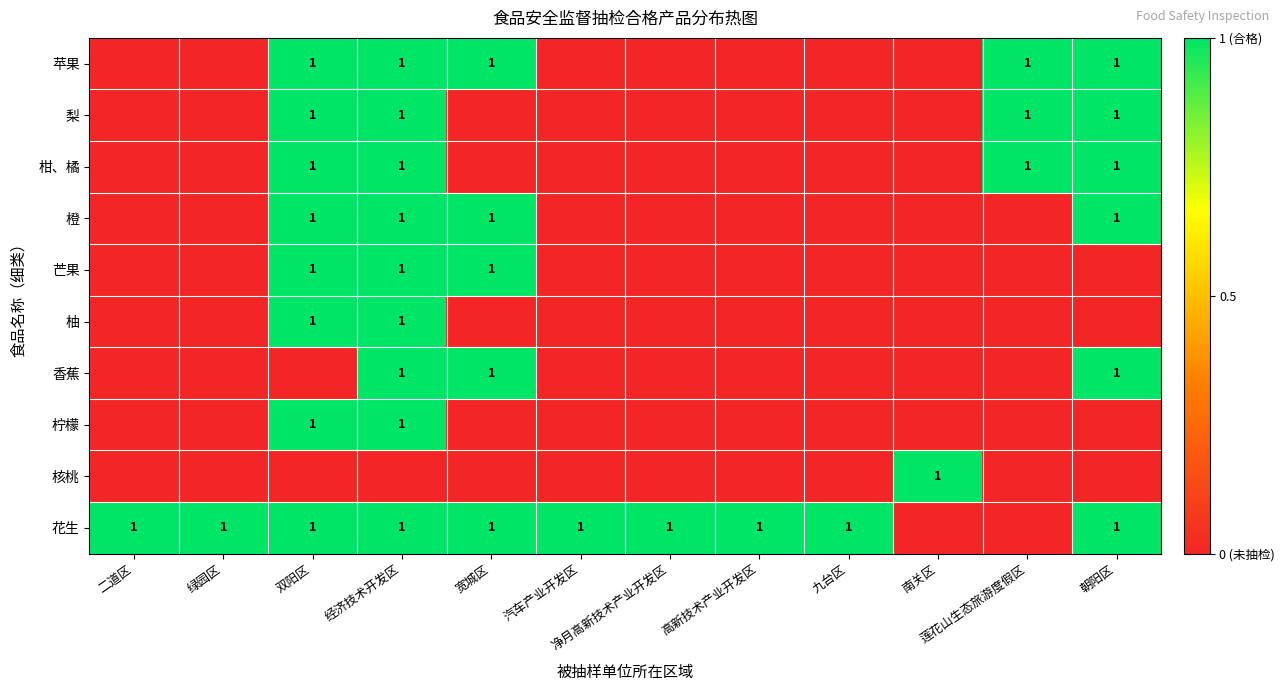

Is it true that 芒果 equals 0 at 二道区?

True